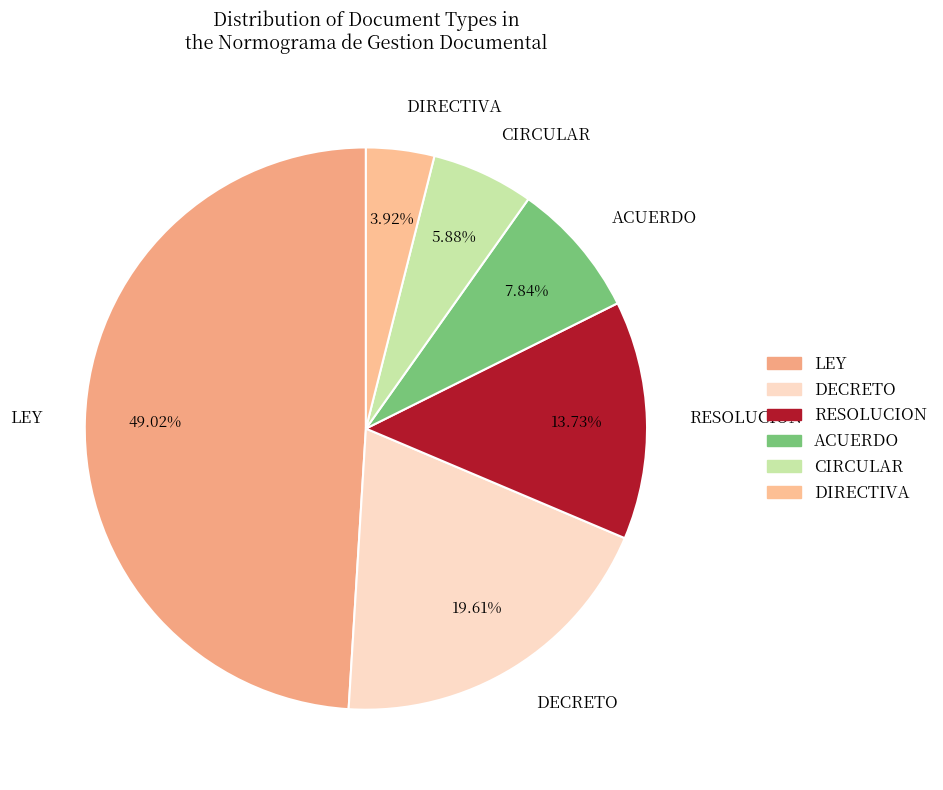

Is the sum of CIRCULAR and ACUERDO greater than half?

No